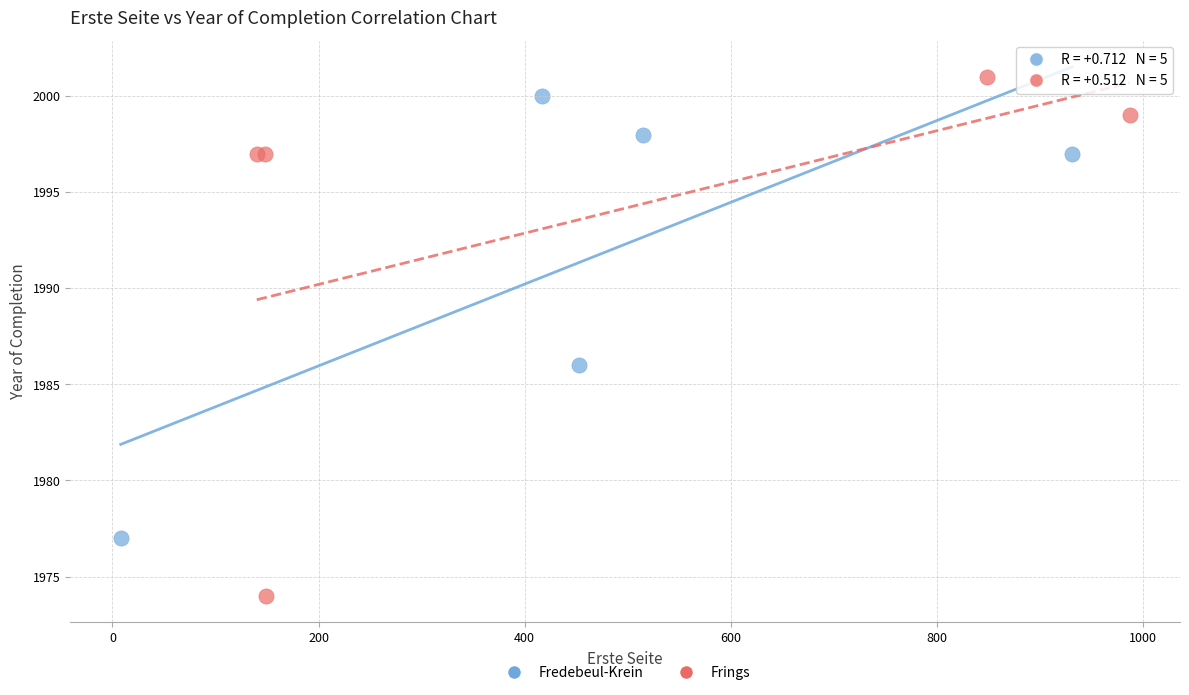

Which series reaches the minimum Y coordinate?

Frings